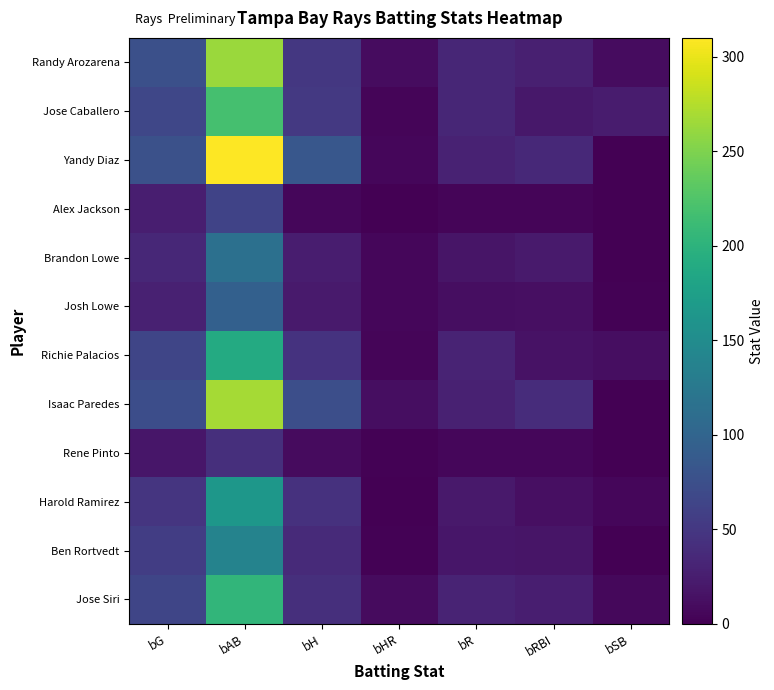

Which series changed the most between bHR and bRBI?

Yandy Diaz